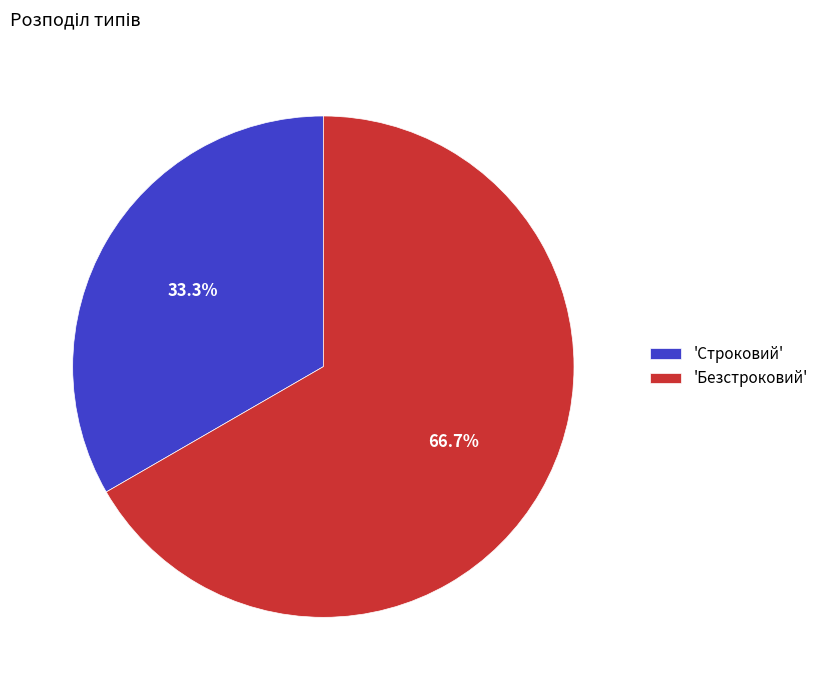

How much of the chart is everything except 'Строковий'?

66.7%